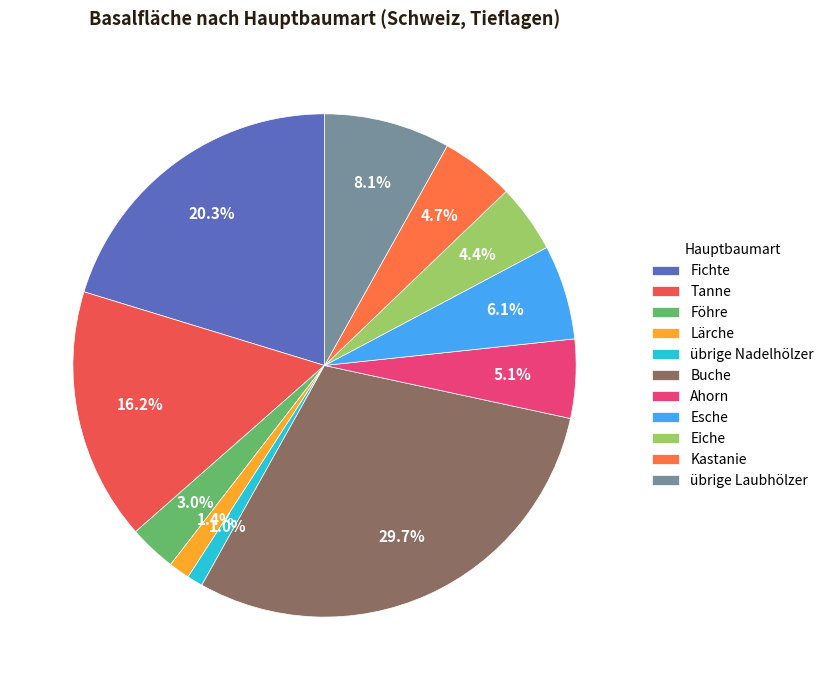

Which category has the biggest portion of the pie?

Buche